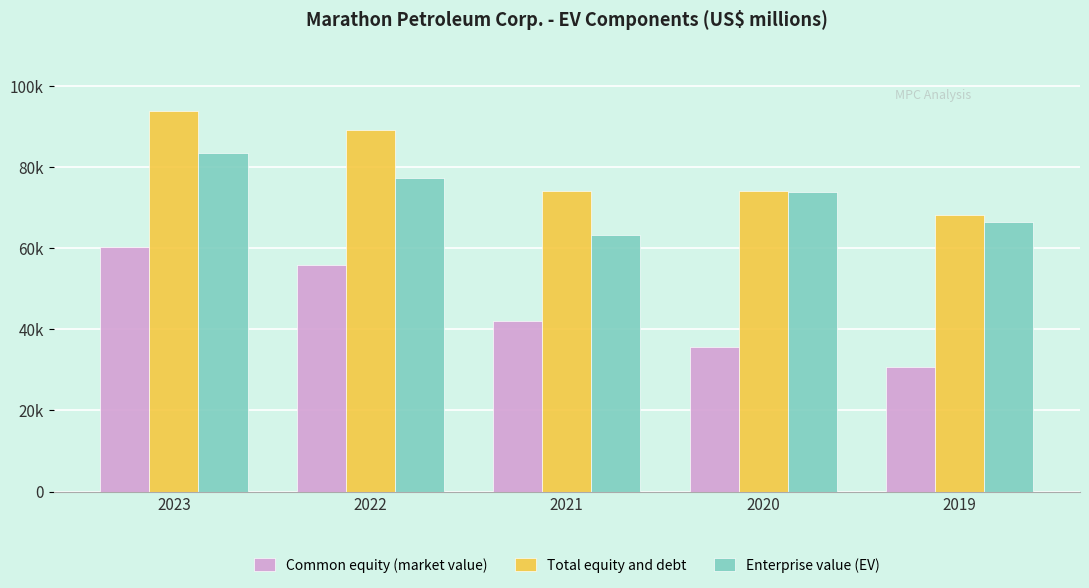

Does the chart contain any negative values?

No